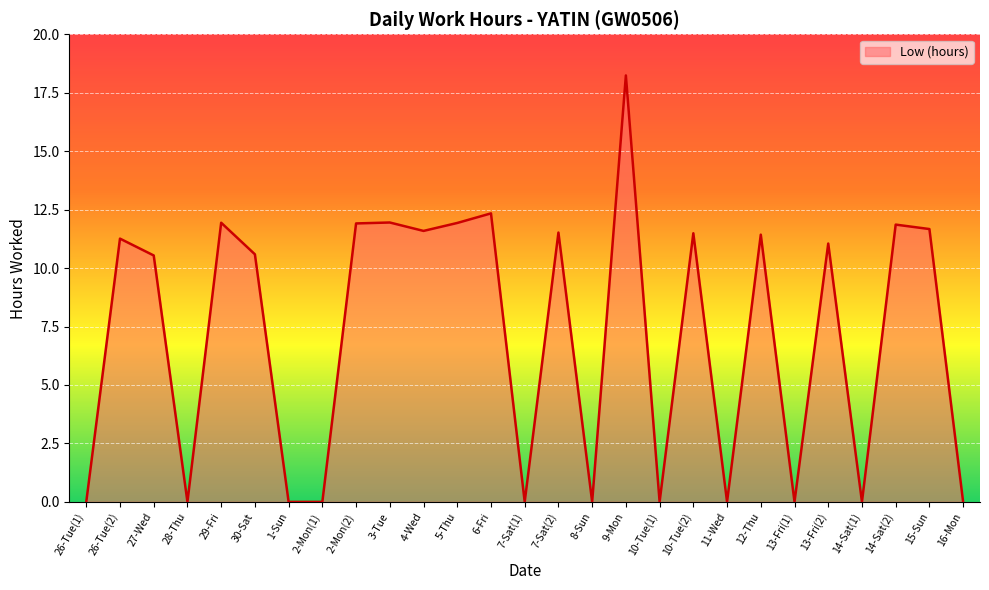

Which label corresponds to the largest value in the chart?

9-Mon